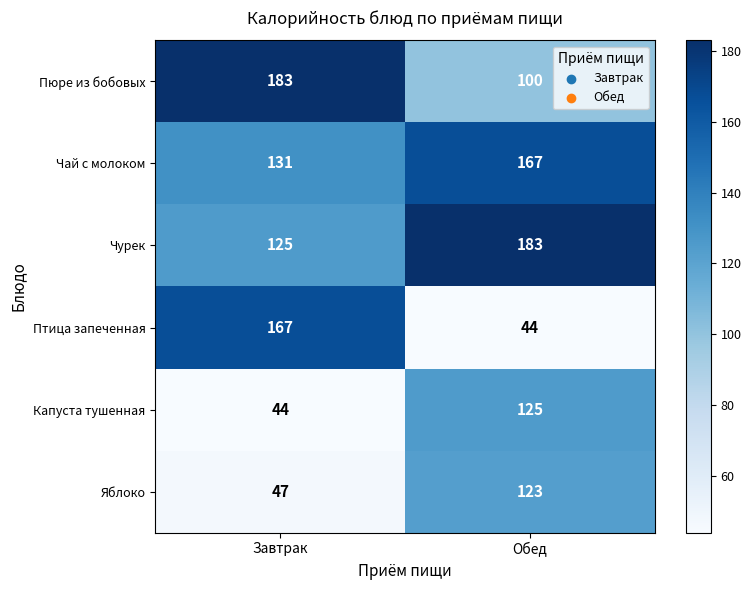

Reading left to right, extract all data points from this chart.

Пюре из бобовых: 183	100
Чай с молоком: 131	167
Чурек: 125	183
Птица запеченная: 167	44
Капуста тушенная: 44	125
Яблоко: 47	123